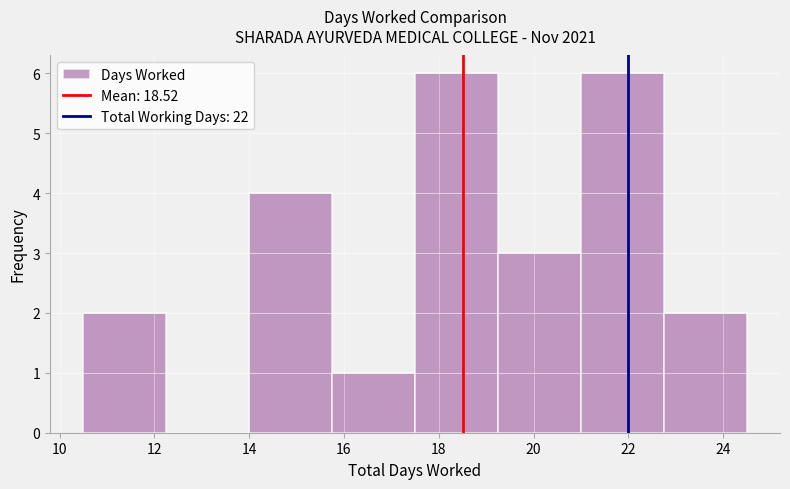

Reading left to right, transcribe this chart: for each bar, give the range it covers on the x-axis and its height. Neither the bar edges nor the heights are printed on the chart, so give them approximately, as read against the axes.

10.50 to 12.25: 2
12.25 to 14.00: 0
14.00 to 15.75: 4
15.75 to 17.50: 1
17.50 to 19.25: 6
19.25 to 21.00: 3
21.00 to 22.75: 6
22.75 to 24.50: 2